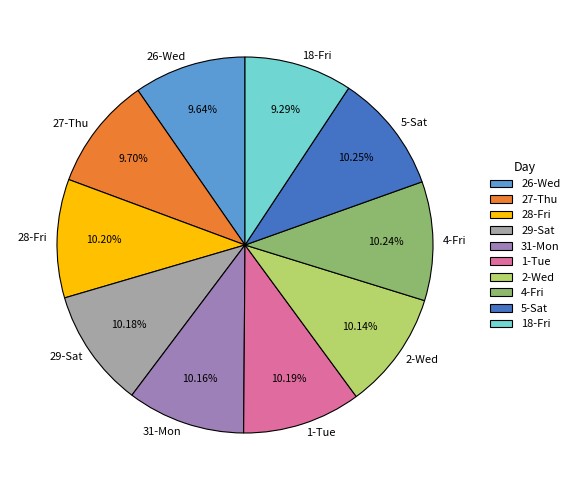

Do 18-Fri and 4-Fri together represent more than half of the pie?

No